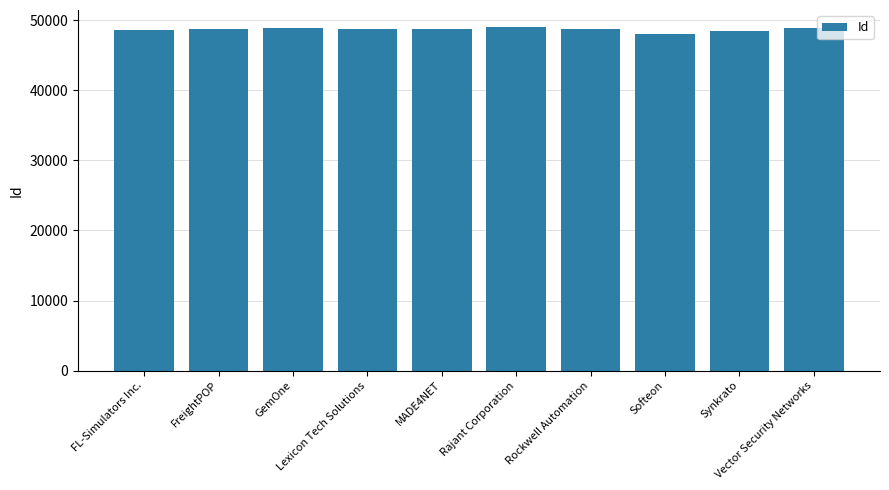

What is the difference between the maximum and minimum values?

934